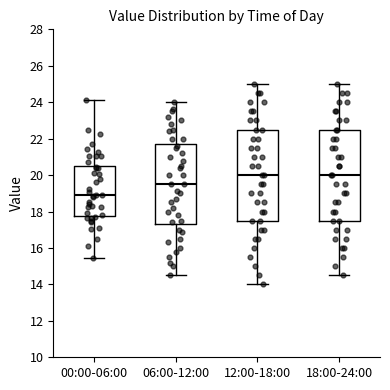

Where is the lower edge of the box for 18:00-24:00 on the y-axis? The values are not printed on the chart, so give them approximately, as read against the axis.

17.6